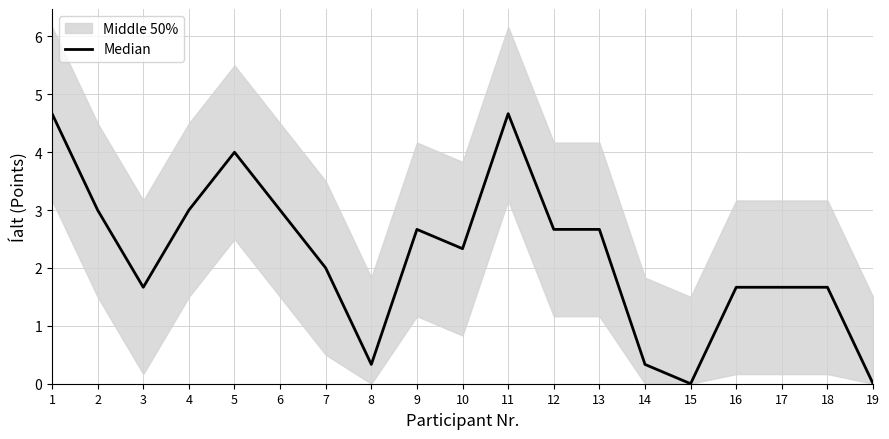

Between 10 and 1, which is larger?

1